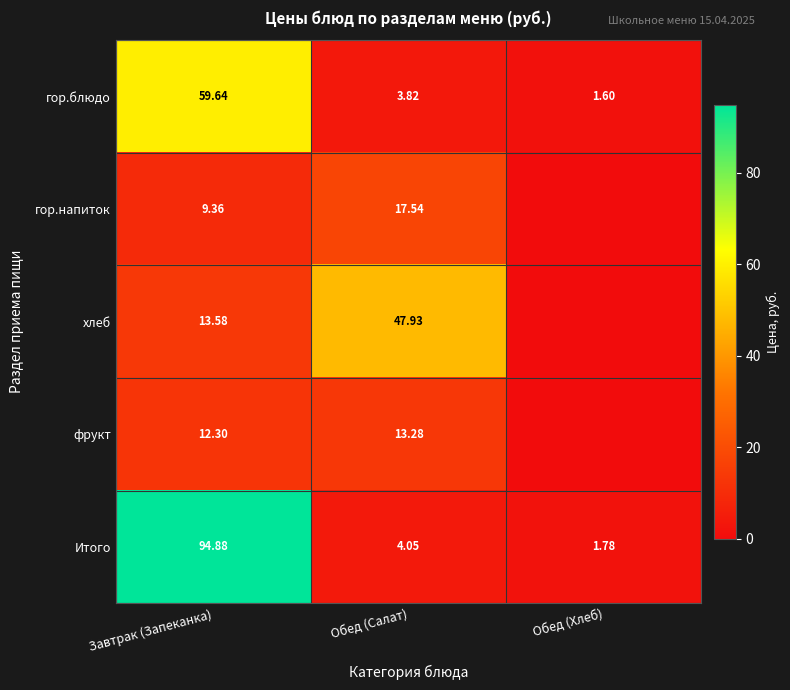

Between Завтрак (Запеканка) and Обед (Салат), which series saw the biggest shift?

Итого